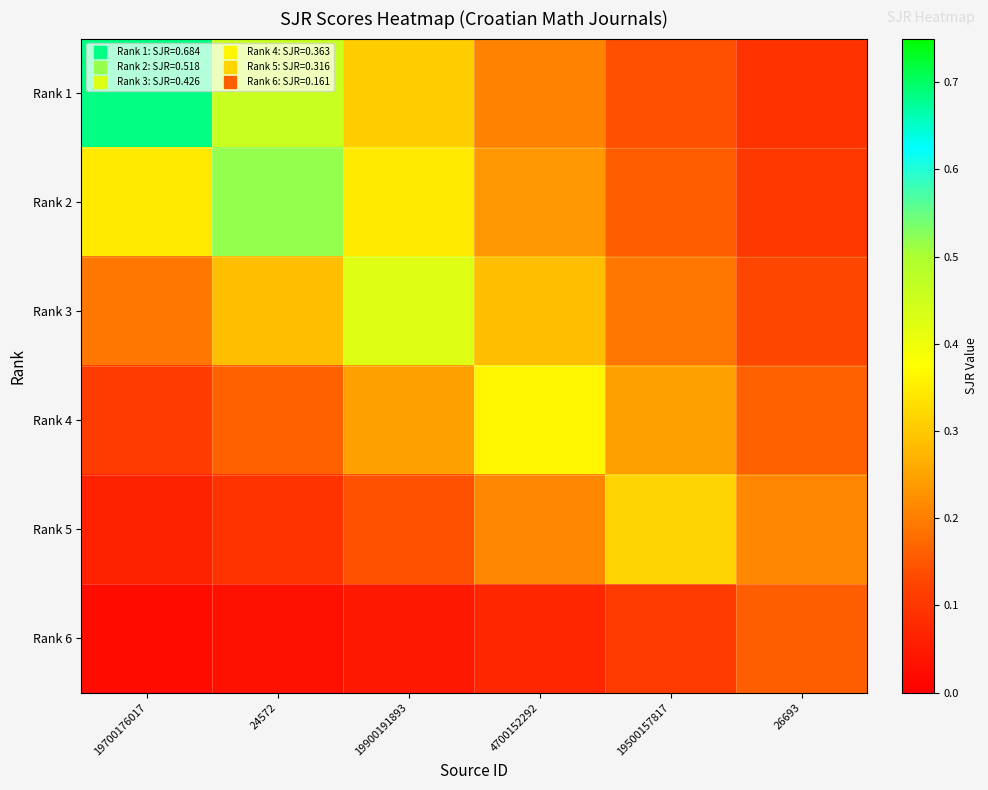

Between 19500157817 and 26693, which is larger?

19500157817